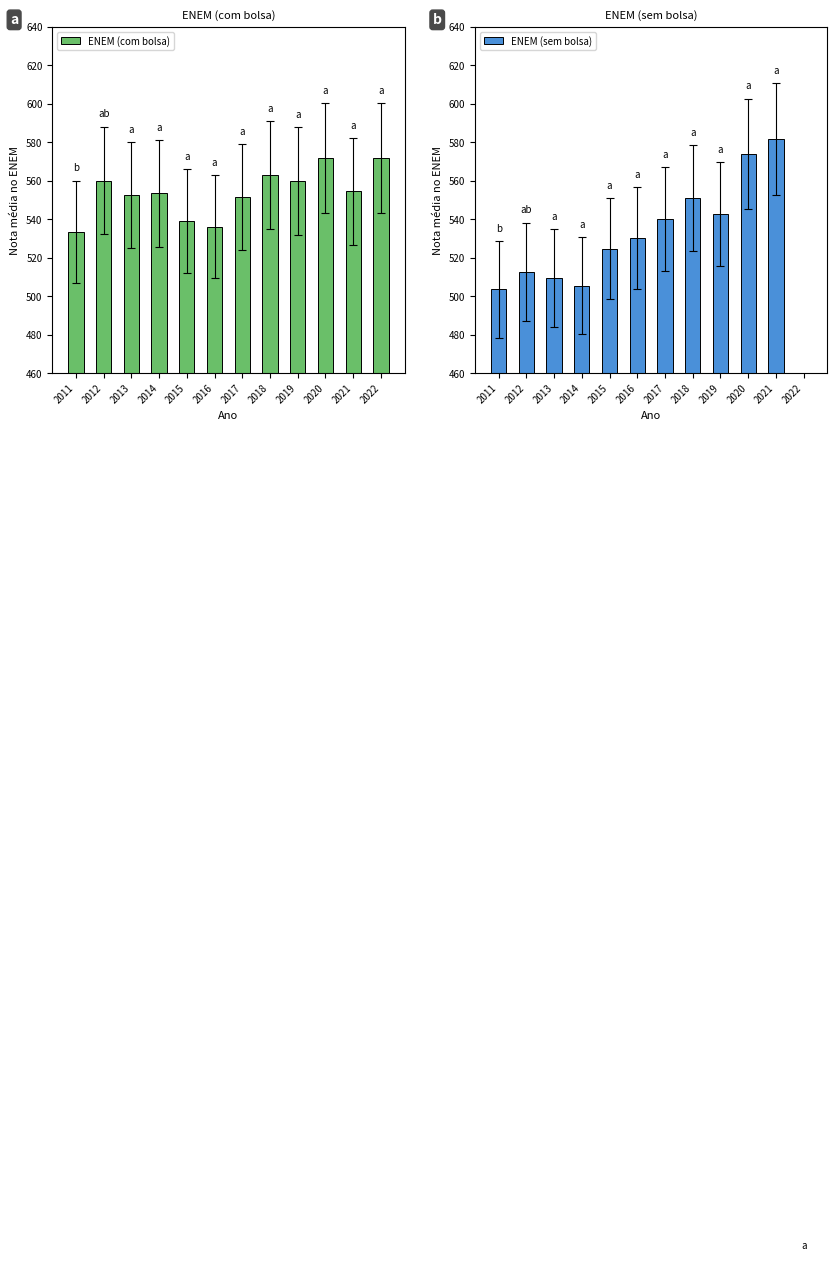

How many positive values does the ENEM (sem bolsa) series have?

11